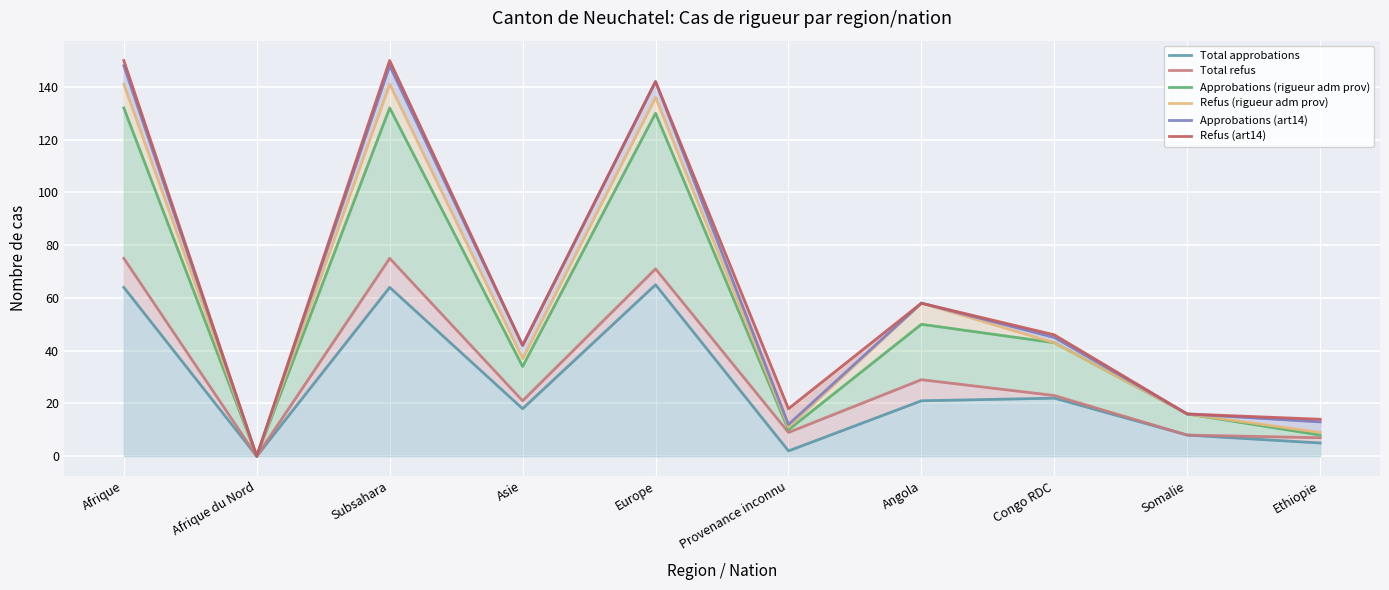

List the series in order of their peak value, lowest first.

Total approbations, Total refus, Approbations (rigueur adm prov), Refus (rigueur adm prov), Approbations (art14), Refus (art14)